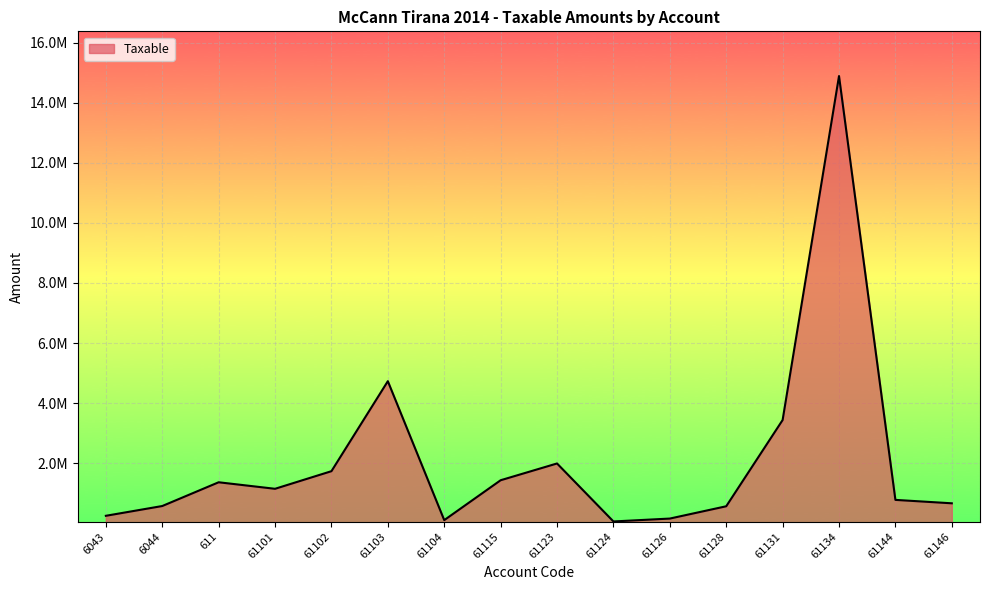

True or false: the data shows 1735151.5 at 61102.

True